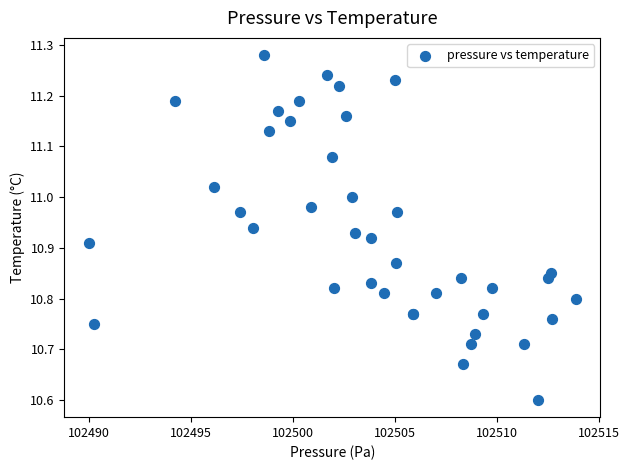

What Y value in the scatter plot is closest to 10?

10.6